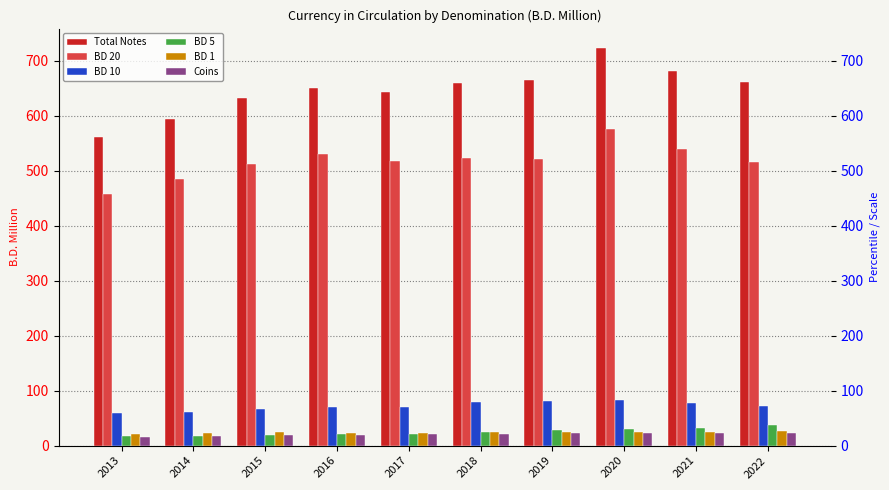

True or false: Coins has a value of 22.8 at 2021.

True